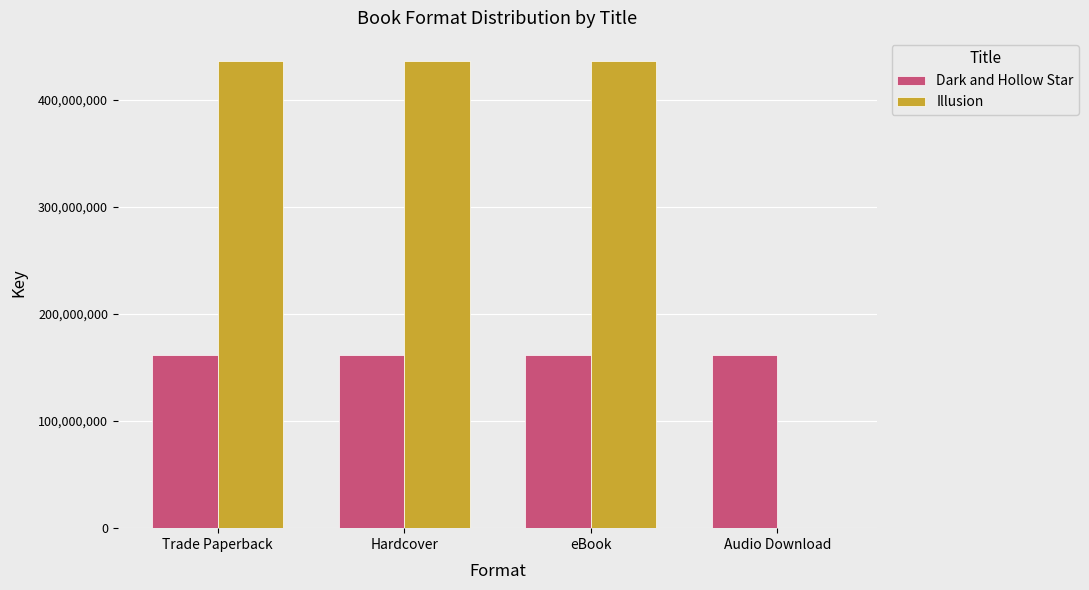

Which series changed the most between Hardcover and Audio Download?

Illusion